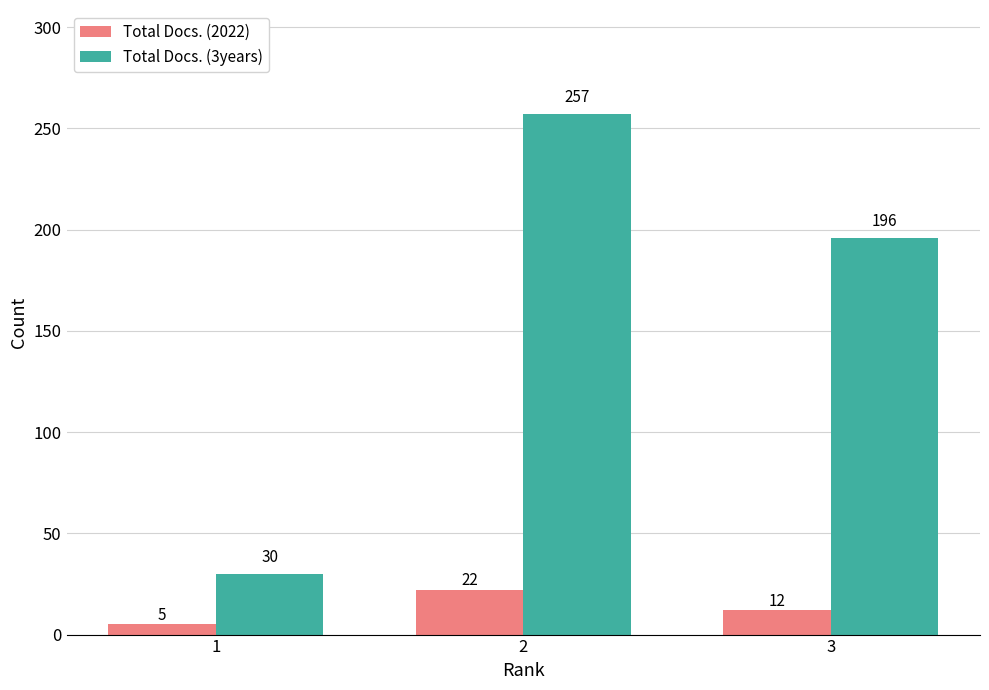

What is the sum of the Total Docs. (3years) values at 3 and 1?

226